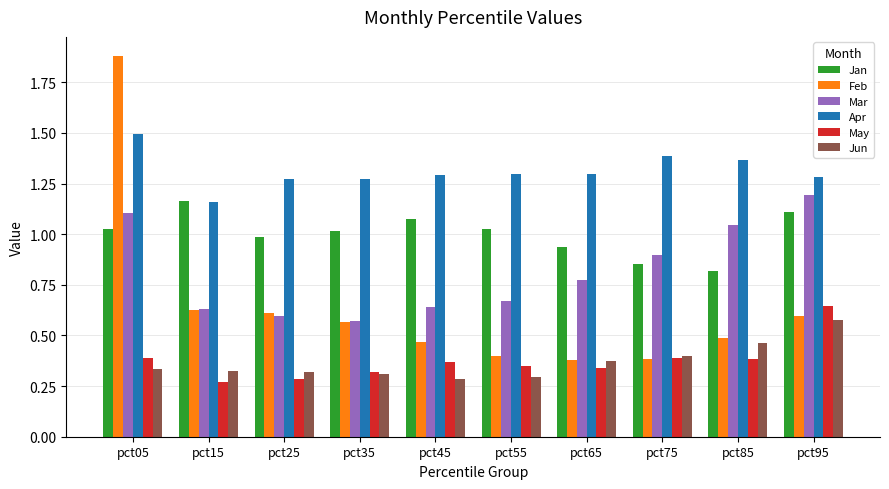

Is it true that Feb equals 0.6 at pct95?

True